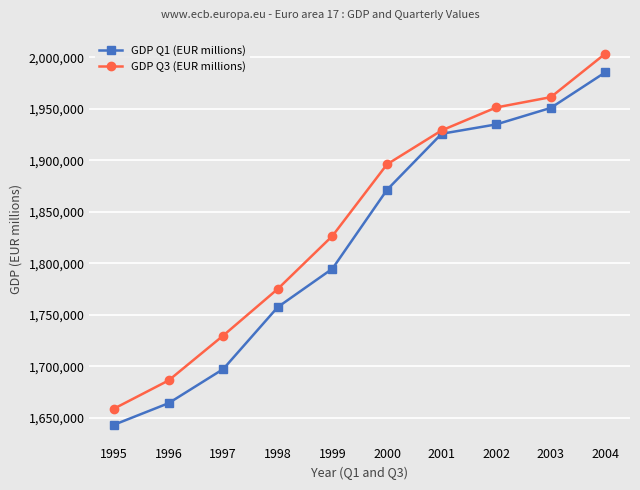

Between 1998 and 1999, which series saw the biggest shift?

GDP Q3 (EUR millions)